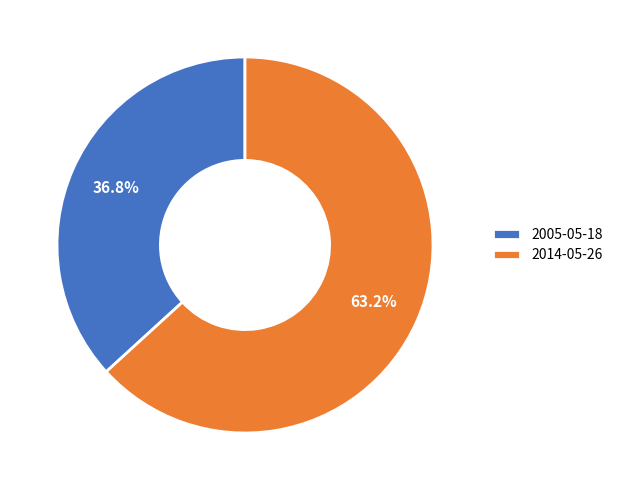

Do 2005-05-18 and 2014-05-26 together represent more than half of the pie?

Yes